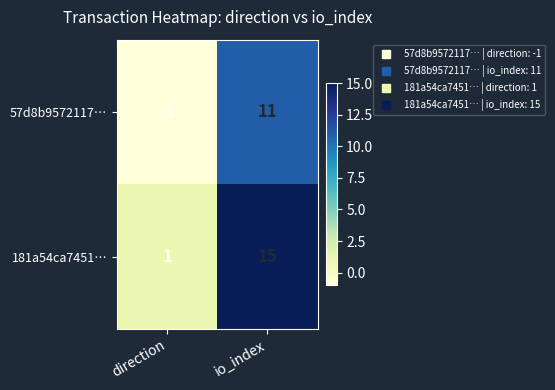

Reading left to right, transcribe all the data shown in this chart.

57d8b9572117…: direction=-1	io_index=11
181a54ca7451…: direction=1	io_index=15